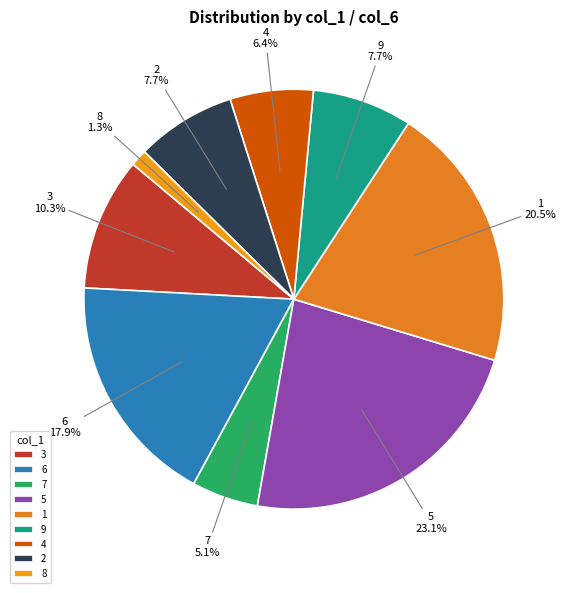

Count the number of slices in the pie.

9